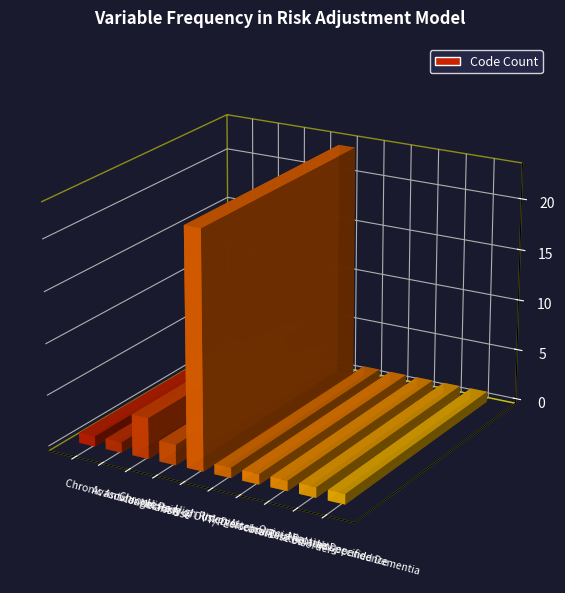

Read the value at Chronic Anticoagulant Use.

1